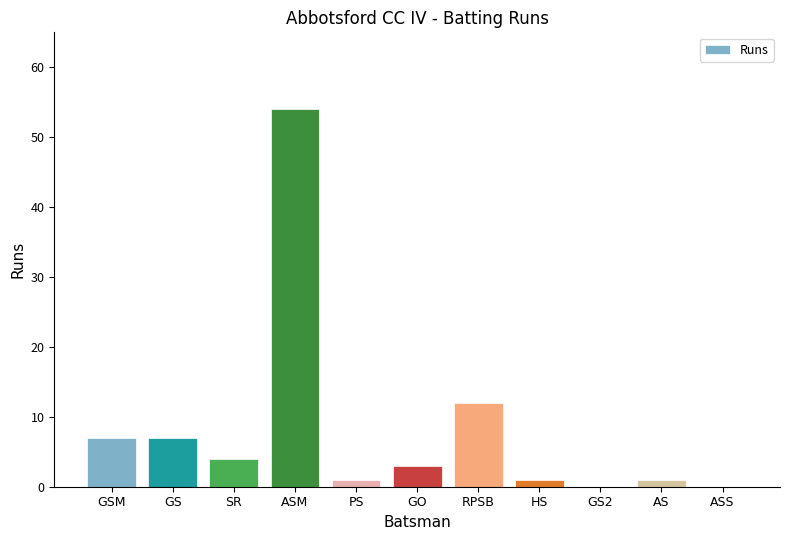

Is it true that the value at ASS is 33?

False